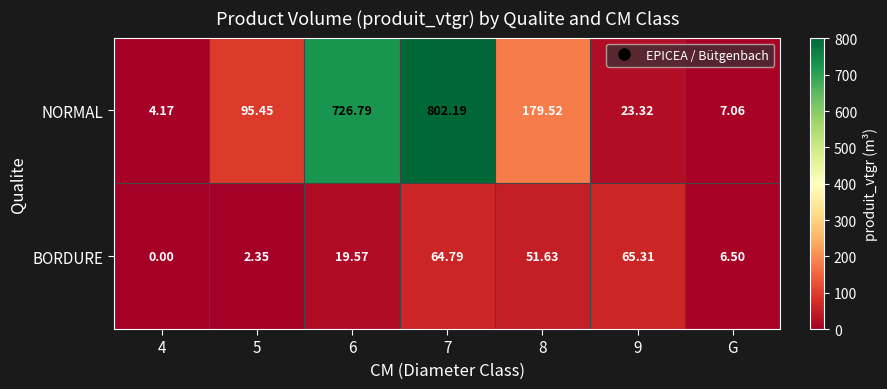

Which series has the largest range (max minus min)?

NORMAL